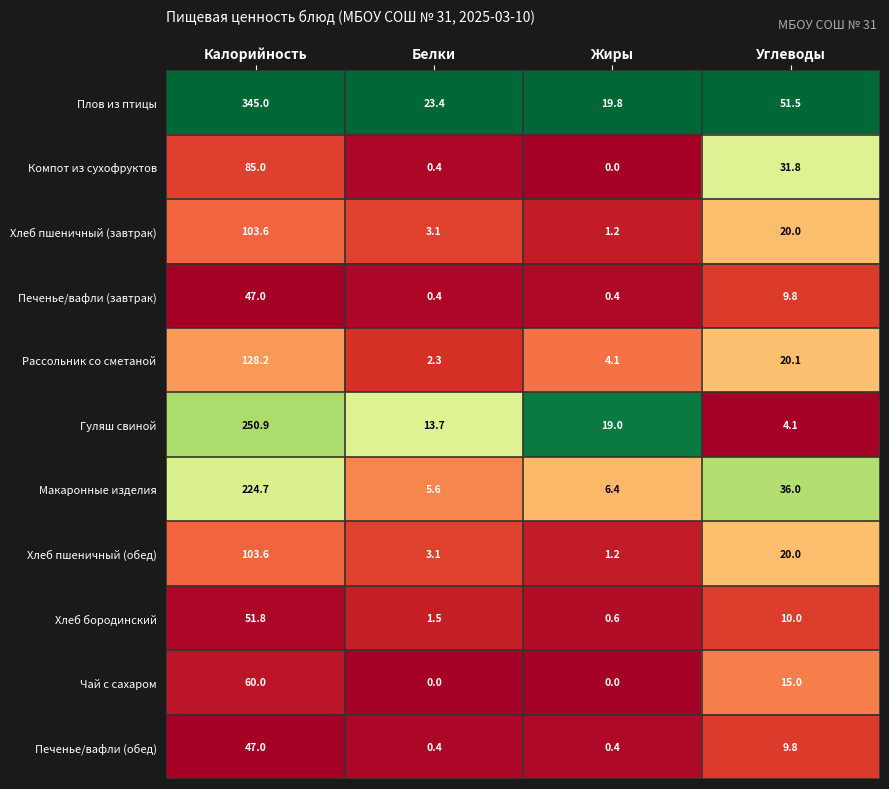

Rank the categories by Макаронные изделия value from lowest to highest.

Белки, Жиры, Углеводы, Калорийность